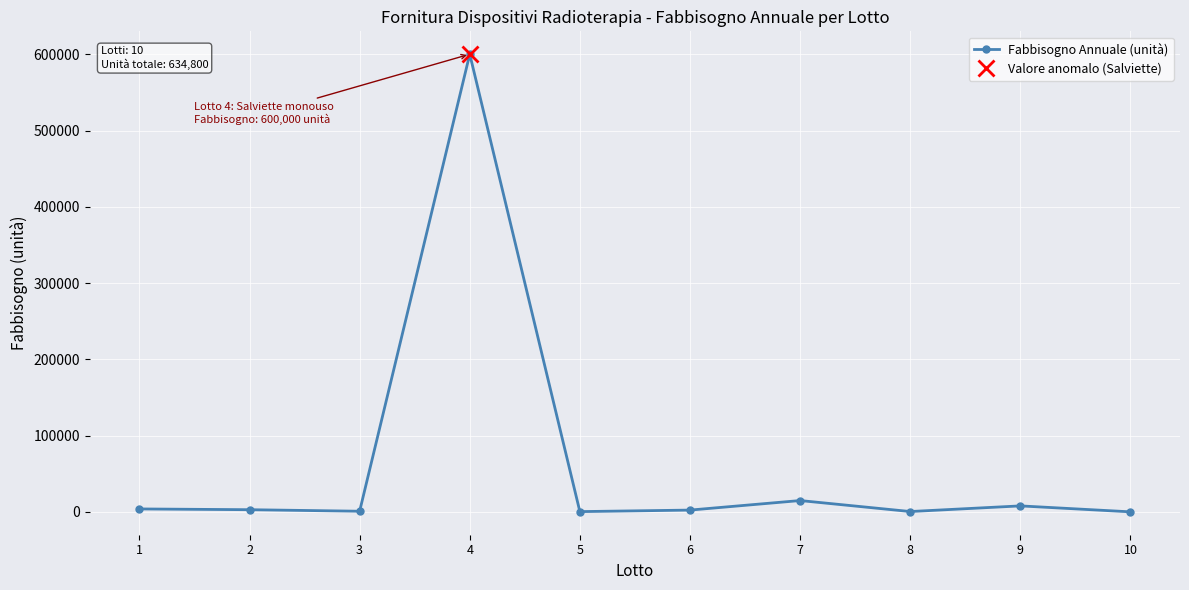

Which label corresponds to the largest value in the chart?

4